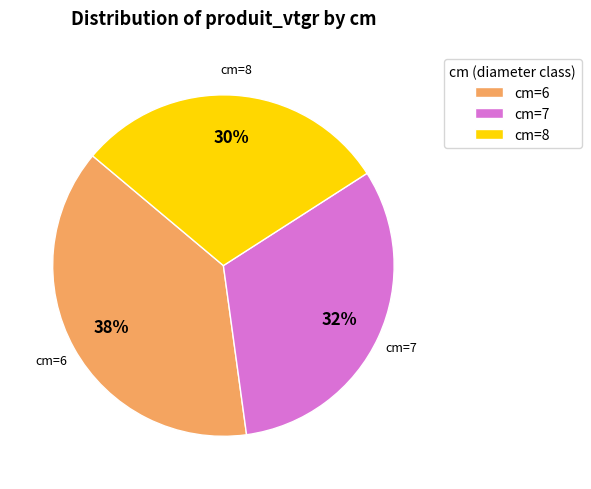

To the nearest percent, what portion does cm=6 represent?

38%